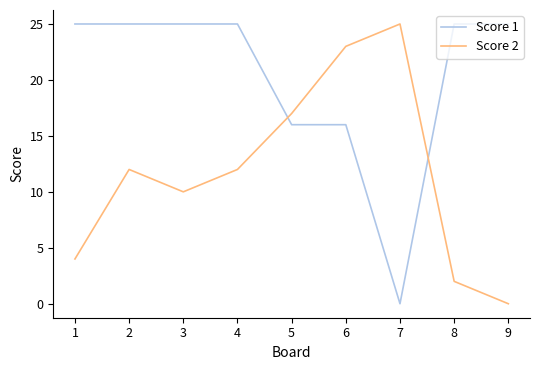

Reading left to right, transcribe all the data shown in this chart.

Score 1: 1=25	2=25	3=25	4=25	5=16	6=16	7=0	8=25	9=25
Score 2: 1=4	2=12	3=10	4=12	5=17	6=23	7=25	8=2	9=0